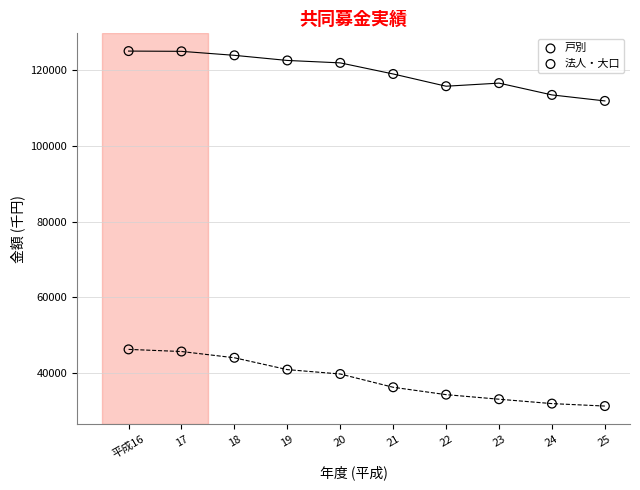

Across all data points, what is the range of X values (max minus min)?

9